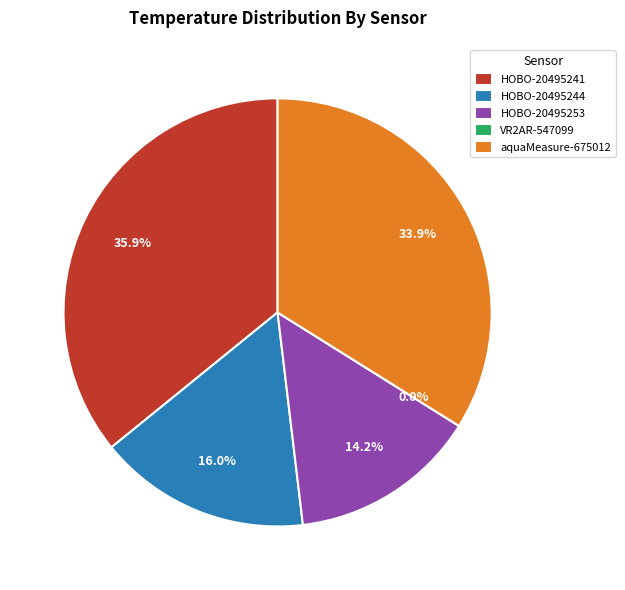

To the nearest percent, what is the average slice percentage?

20%